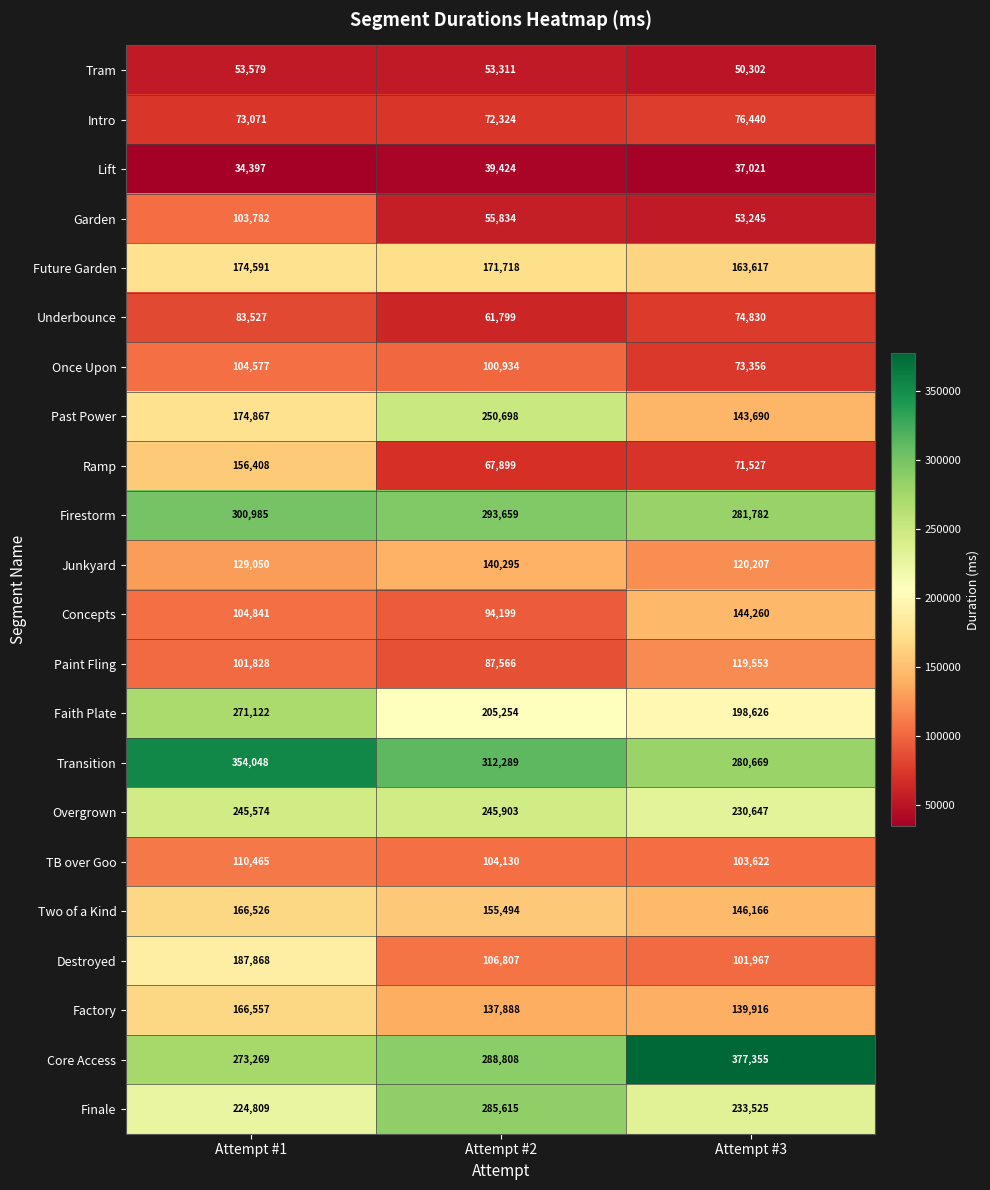

What is the spread (max minus min) of values at Attempt #2?

272865